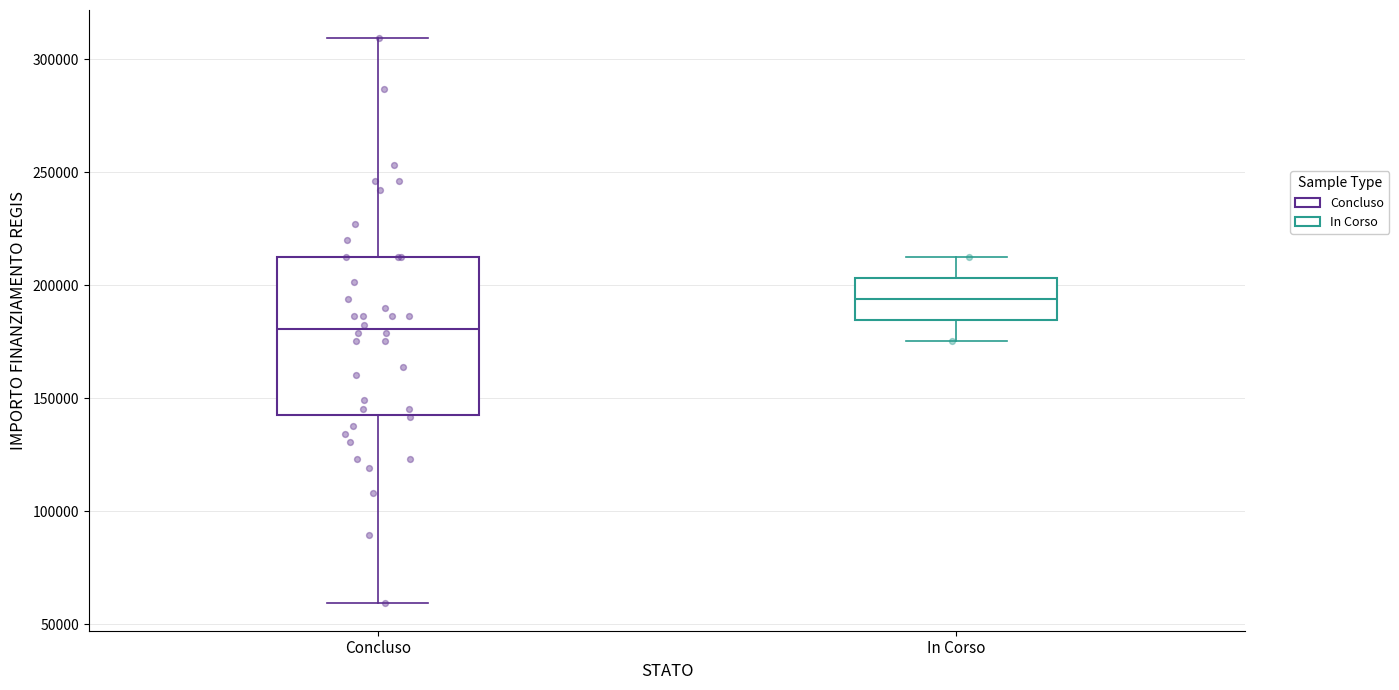

Which box has the lowest median line?

Concluso